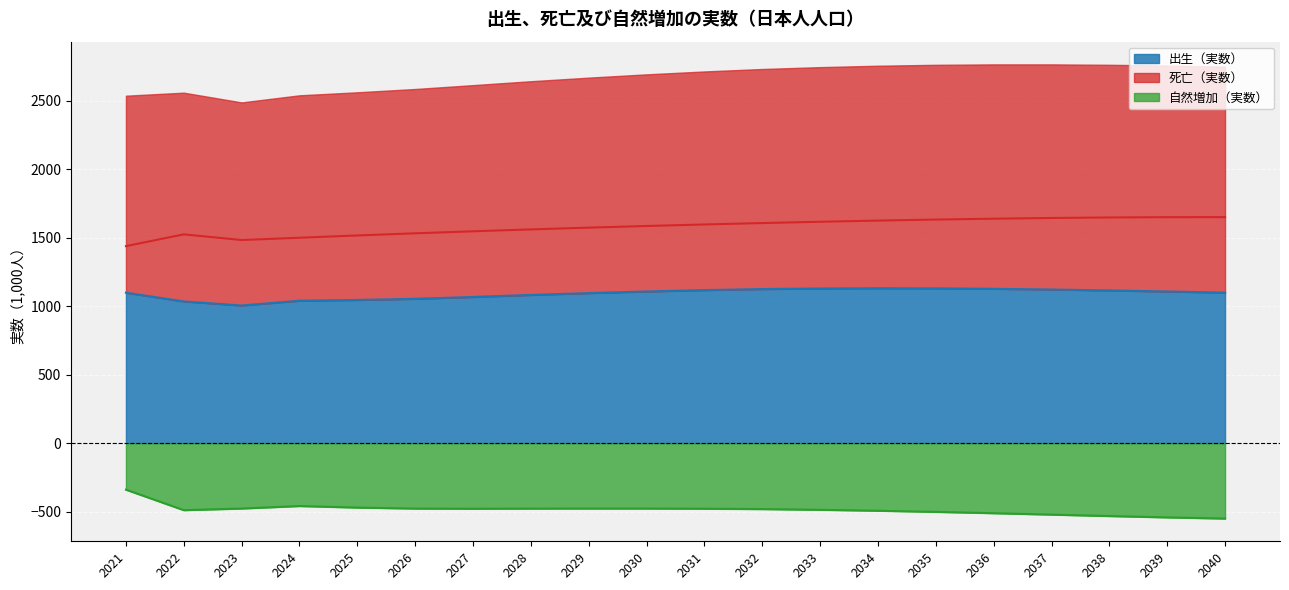

True or false: 出生（実数） and 死亡（実数） cross at least once.

False